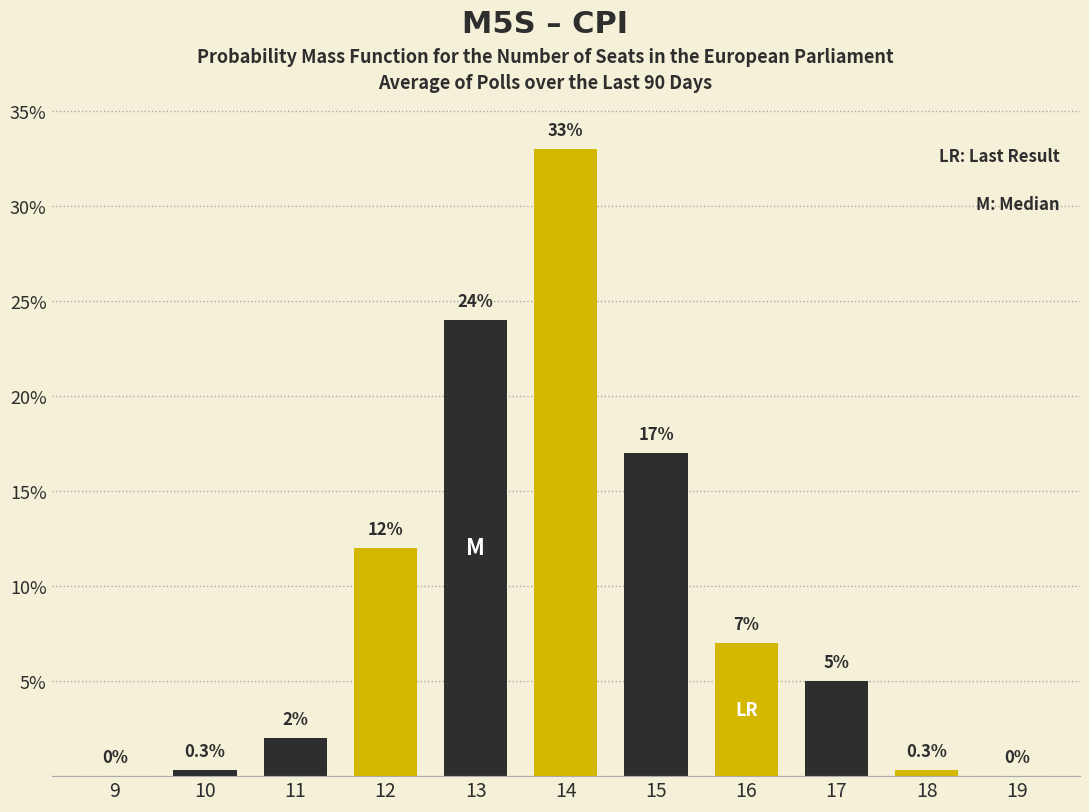

Reading right to left, list all the values displayed in this chart.

19=0.0	18=0.3	17=5.0	16=7.0	15=17.0	14=33.0	13=24.0	12=12.0	11=2.0	10=0.3	9=0.0